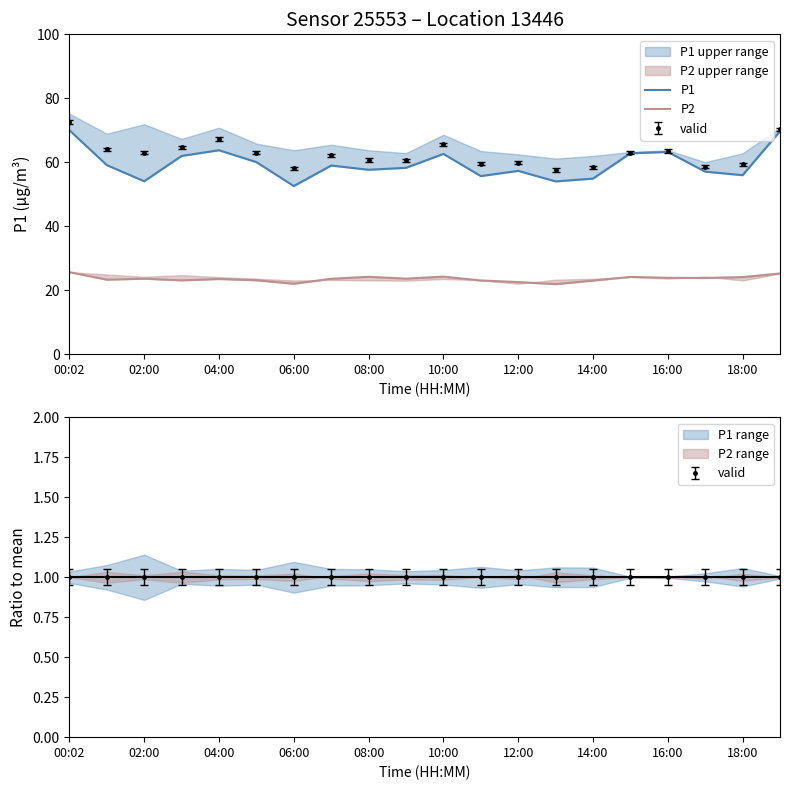

What is the sum of the P2 values at 12:00 and 14:00?

45.5